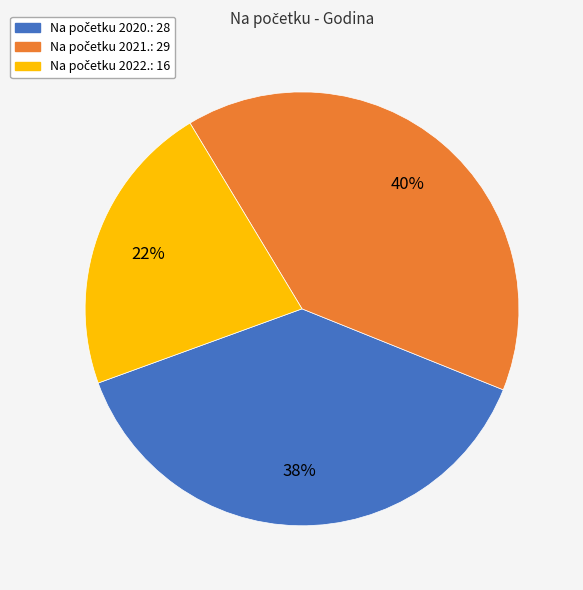

How many slices are in this pie chart?

3